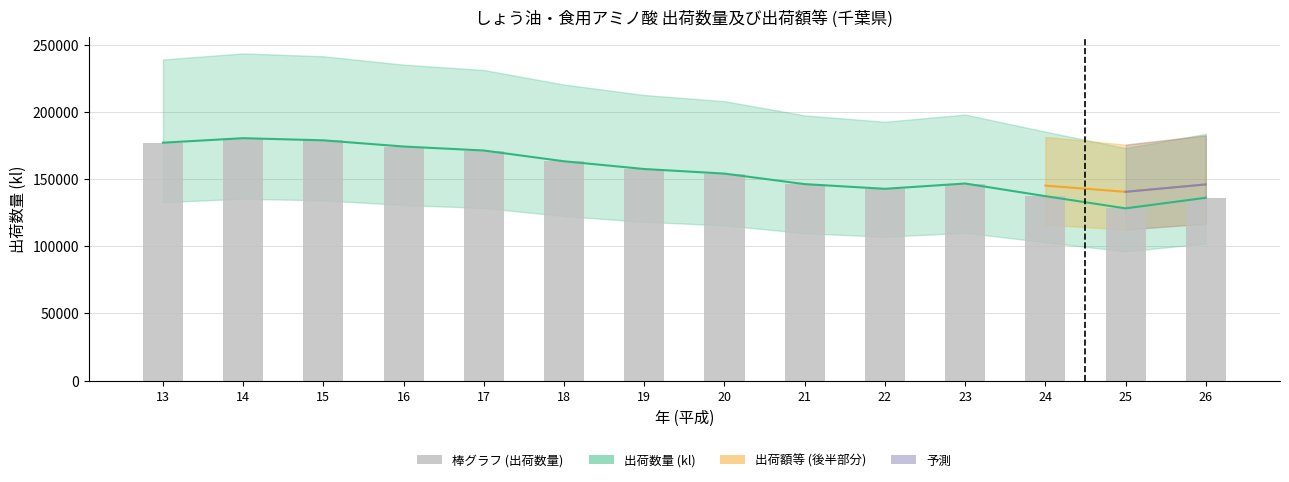

Reading left to right, extract all data points from this chart.

176962	180313	178714	174105	171148	163132	157373	153963	146125	142636	146597	137182	128099	135986